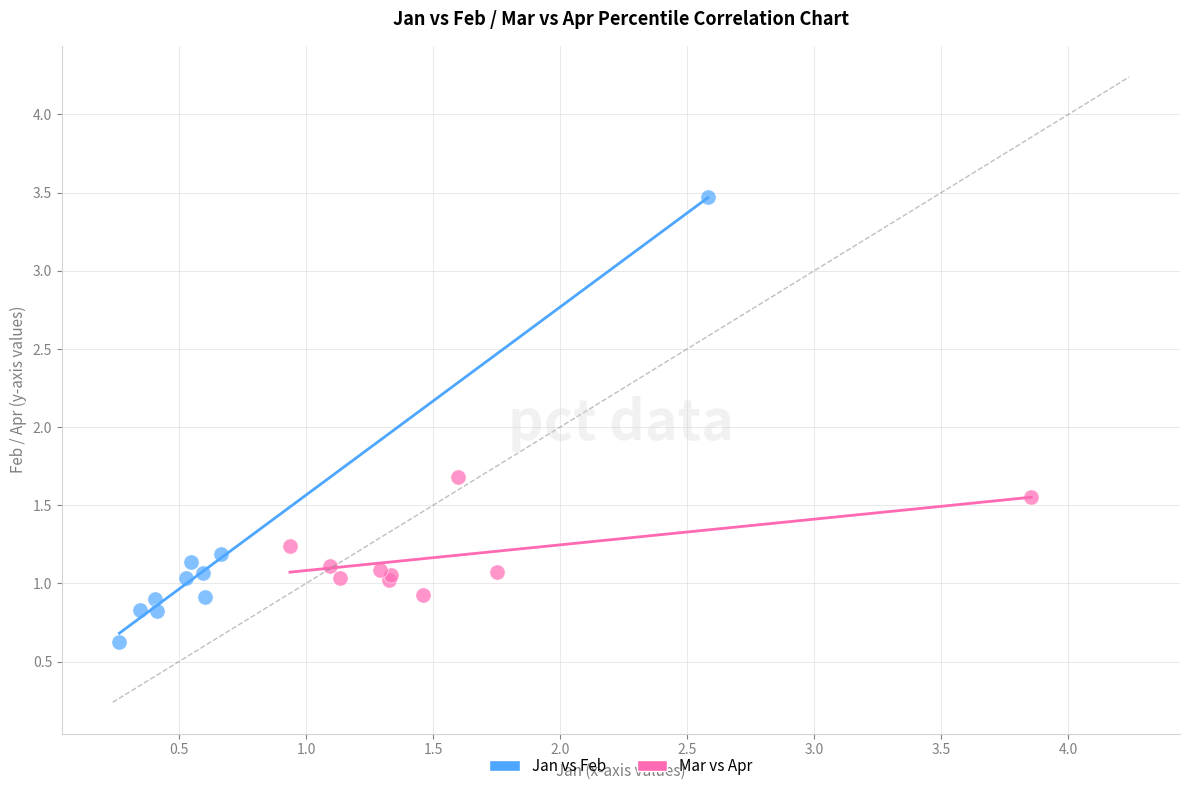

Which series has the widest spread of Y values?

Jan vs Feb